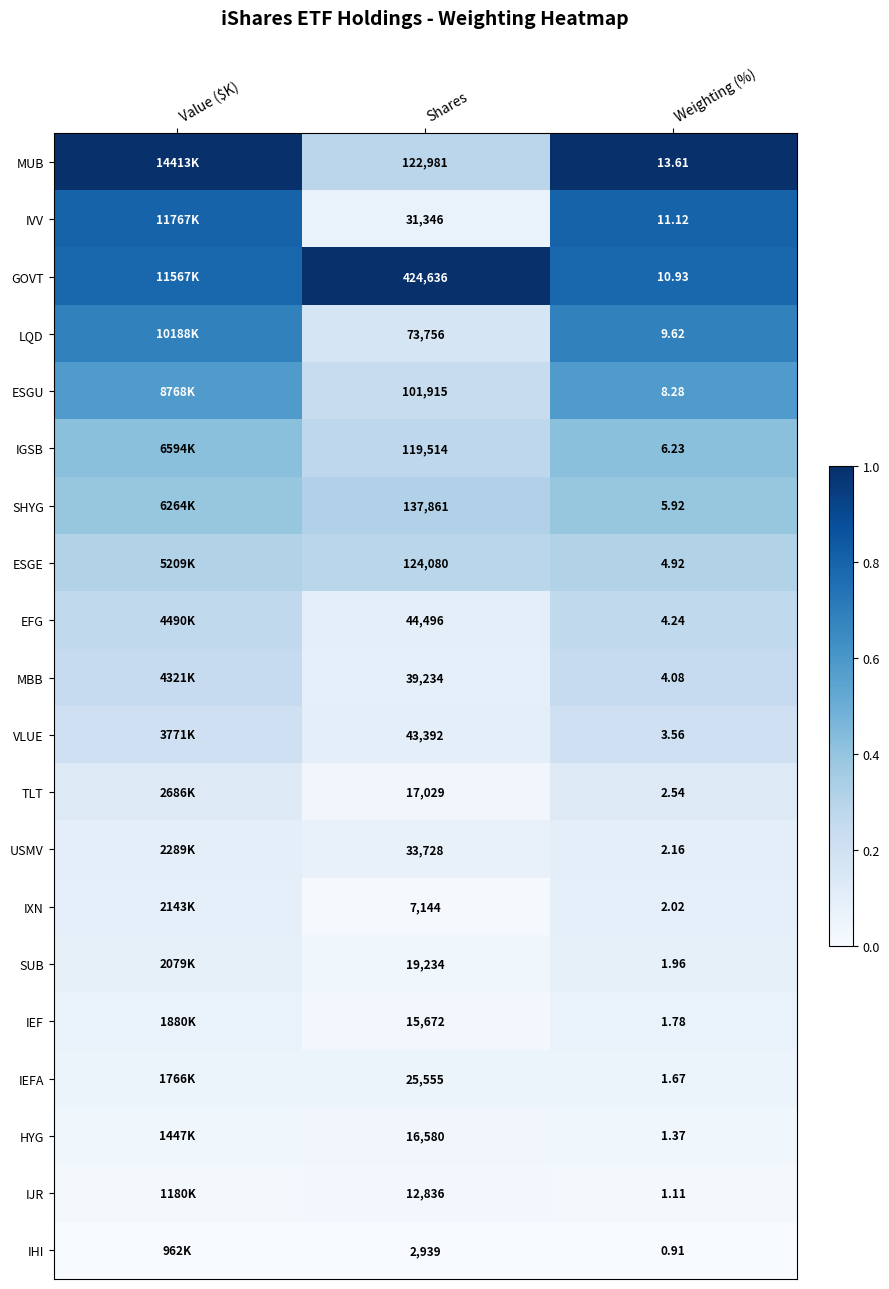

Between Shares and Weighting (%), which series saw the biggest shift?

GOVT